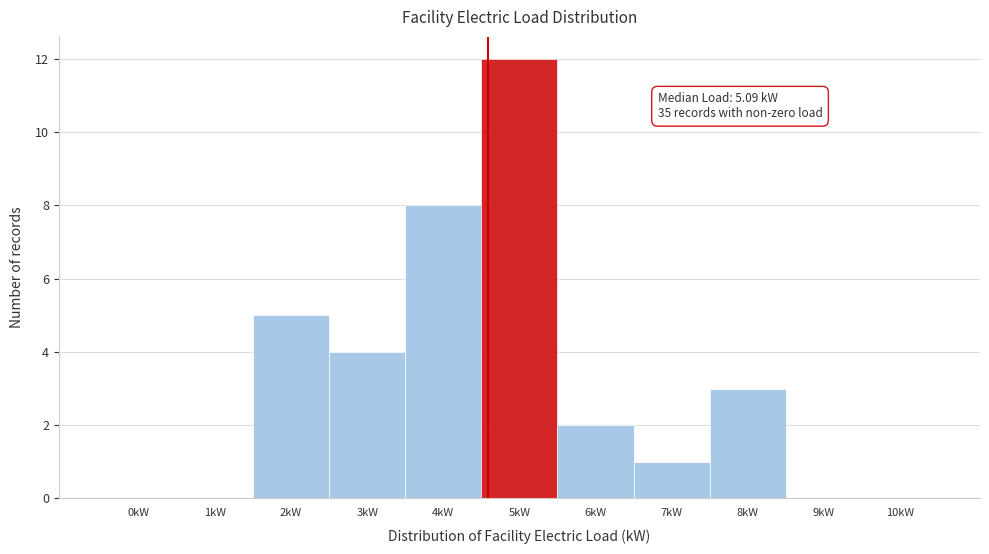

Reading left to right, transcribe all the data shown in this chart.

0kW=0	1kW=0	2kW=5	3kW=4	4kW=8	5kW=12	6kW=2	7kW=1	8kW=3	9kW=0	10kW=0